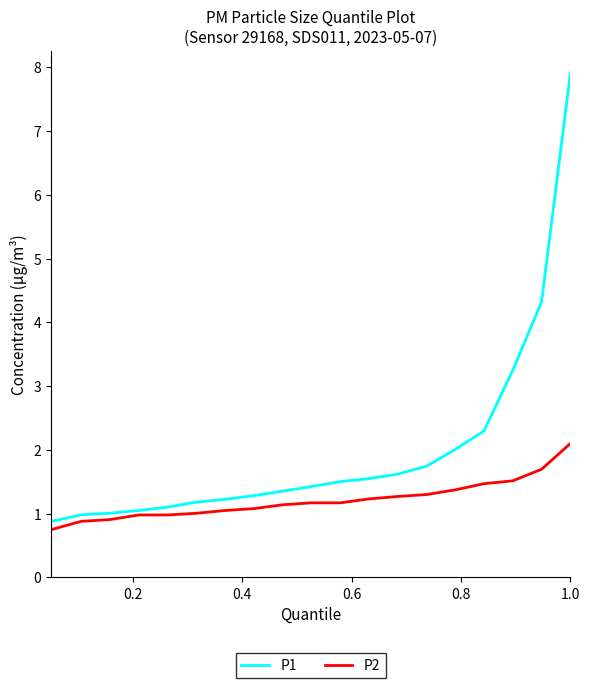

Rank the series by their maximum value, from highest to lowest.

P1, P2